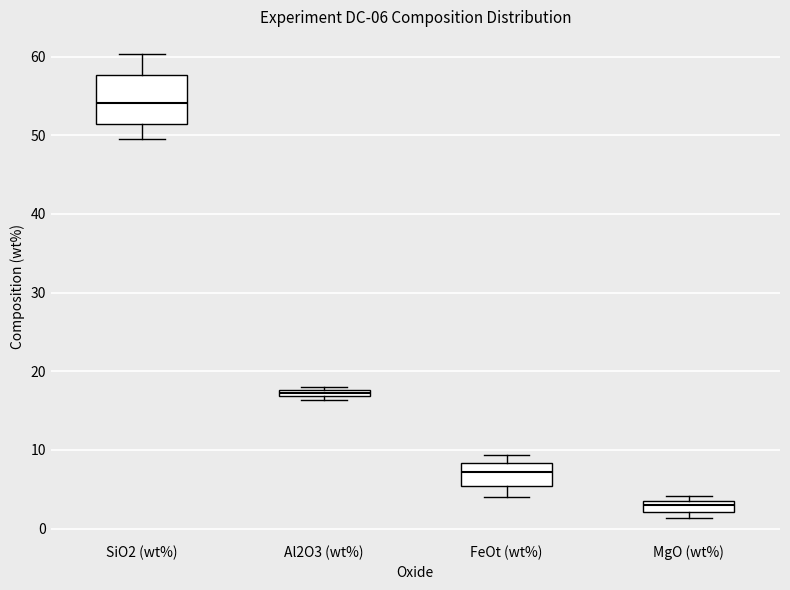

Which box has the lowest median line?

MgO (wt%)